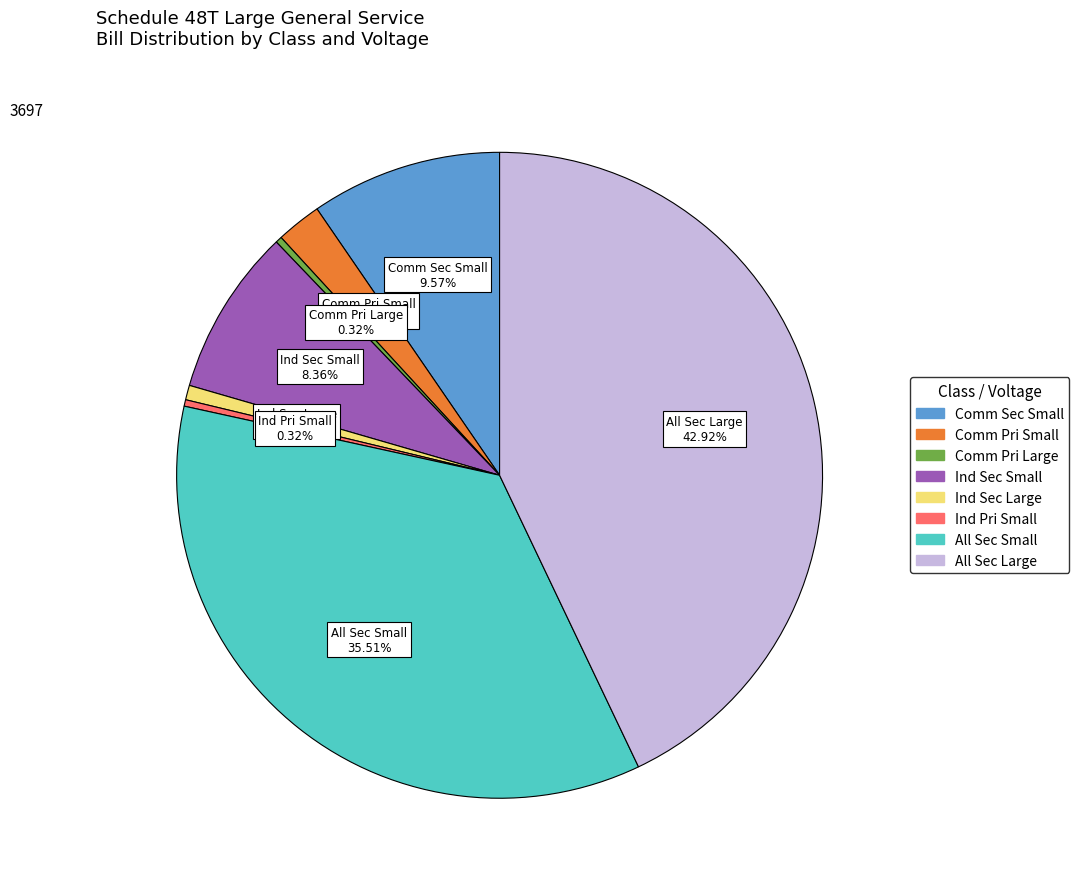

Does any single category account for the majority?

No